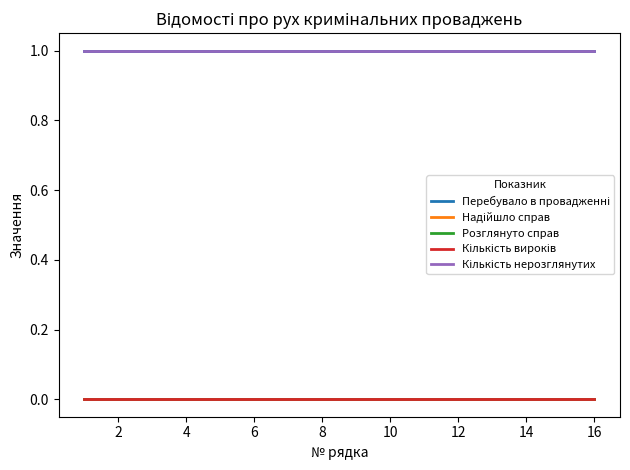

True or false: Кількість вироків and Надійшло справ intersect in this chart.

False